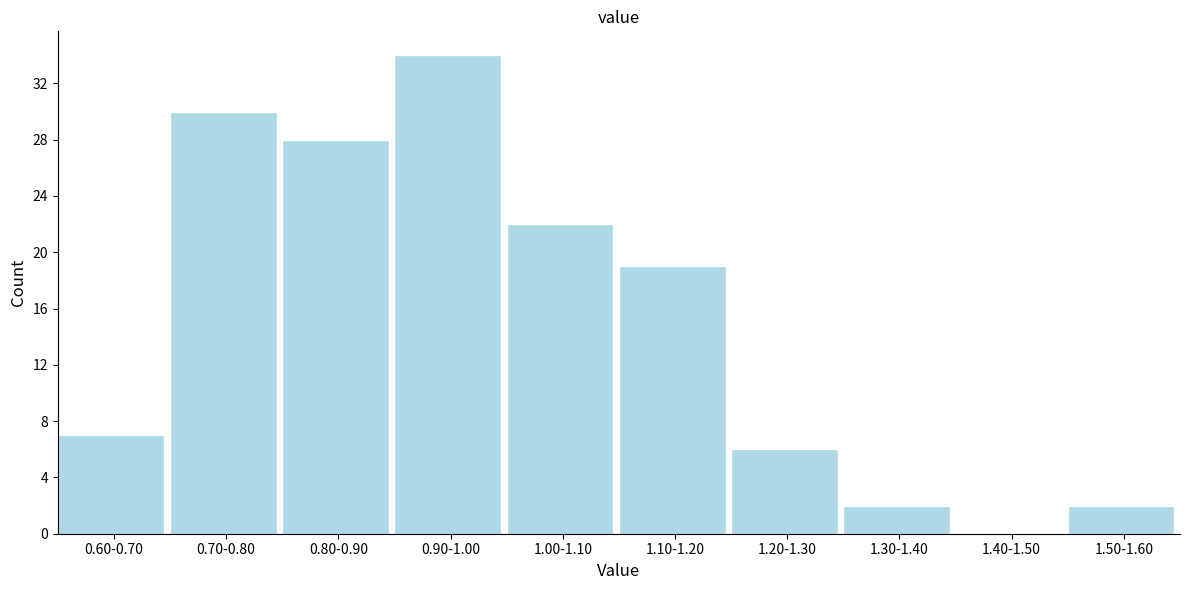

Reading left to right, list all the values displayed in this chart.

0.60-0.70=7	0.70-0.80=30	0.80-0.90=28	0.90-1.00=34	1.00-1.10=22	1.10-1.20=19	1.20-1.30=6	1.30-1.40=2	1.40-1.50=0	1.50-1.60=2